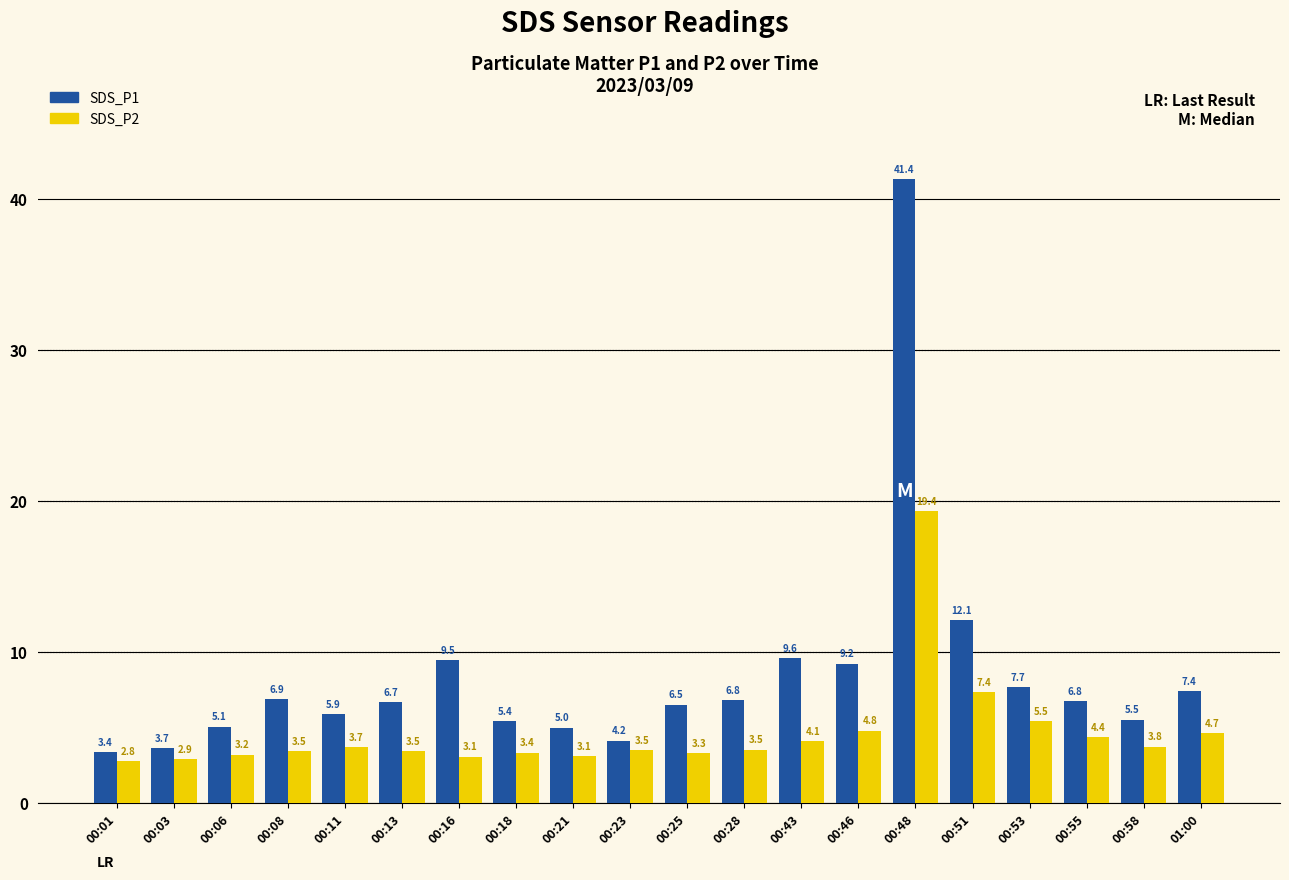

What is the difference between the SDS_P2 values at 00:51 and 00:55?

3.0